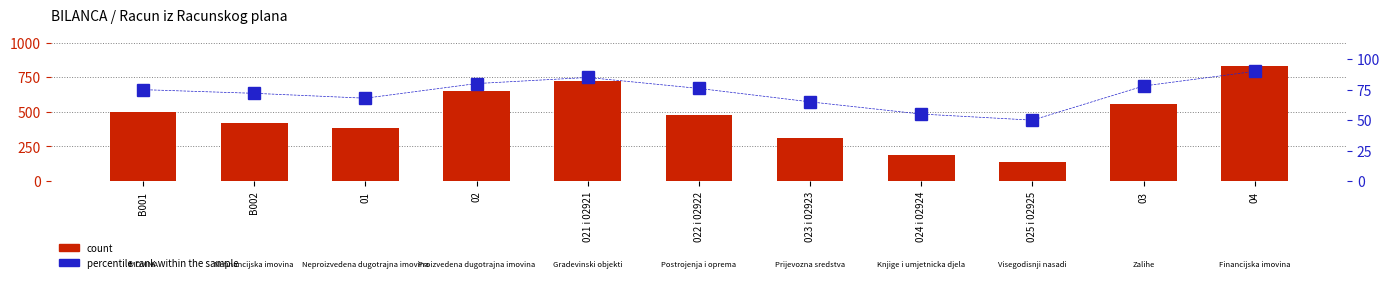

What is the minimum value shown in the chart?

50